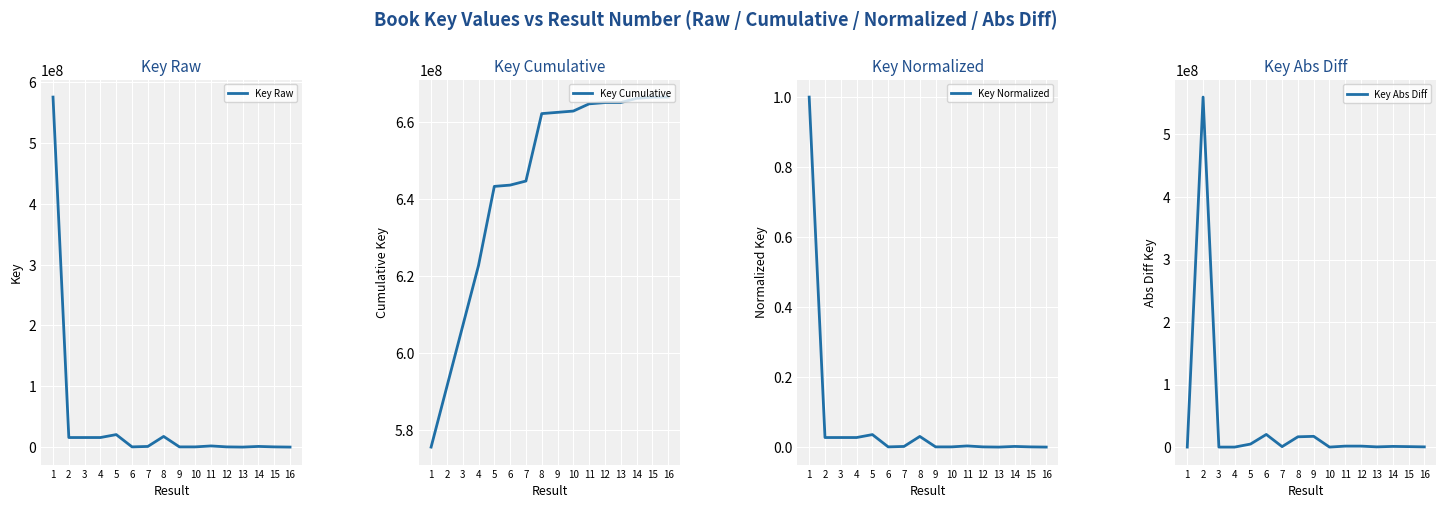

After their last crossing, which series has the higher values: Key Raw or Key Abs Diff?

Key Abs Diff